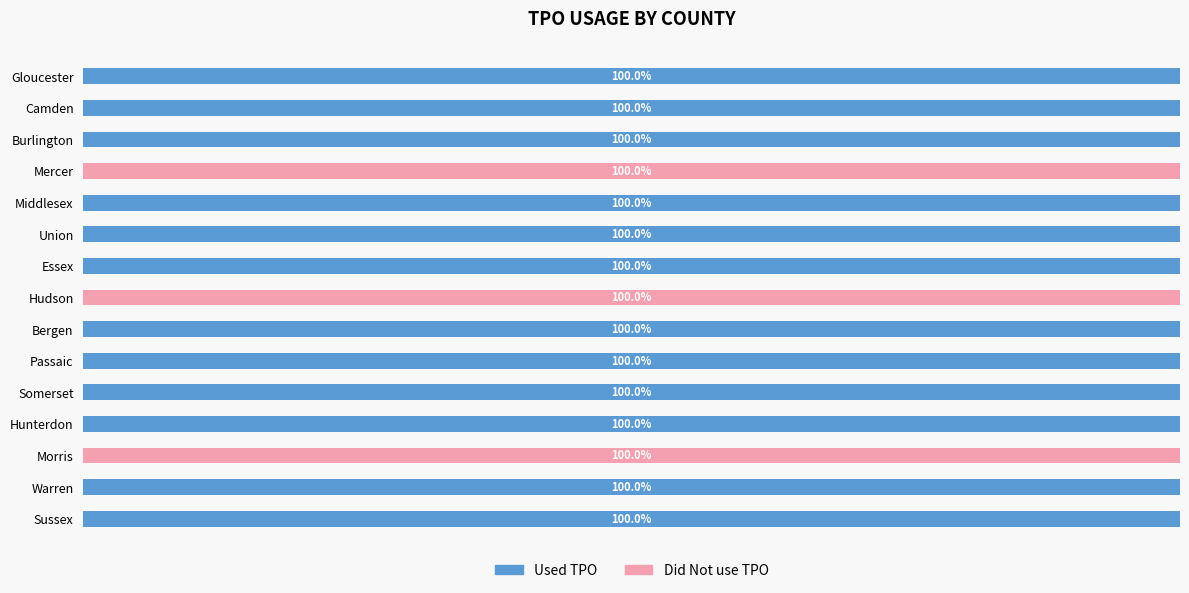

What are all the series names shown in the legend?

Used TPO, Did Not use TPO